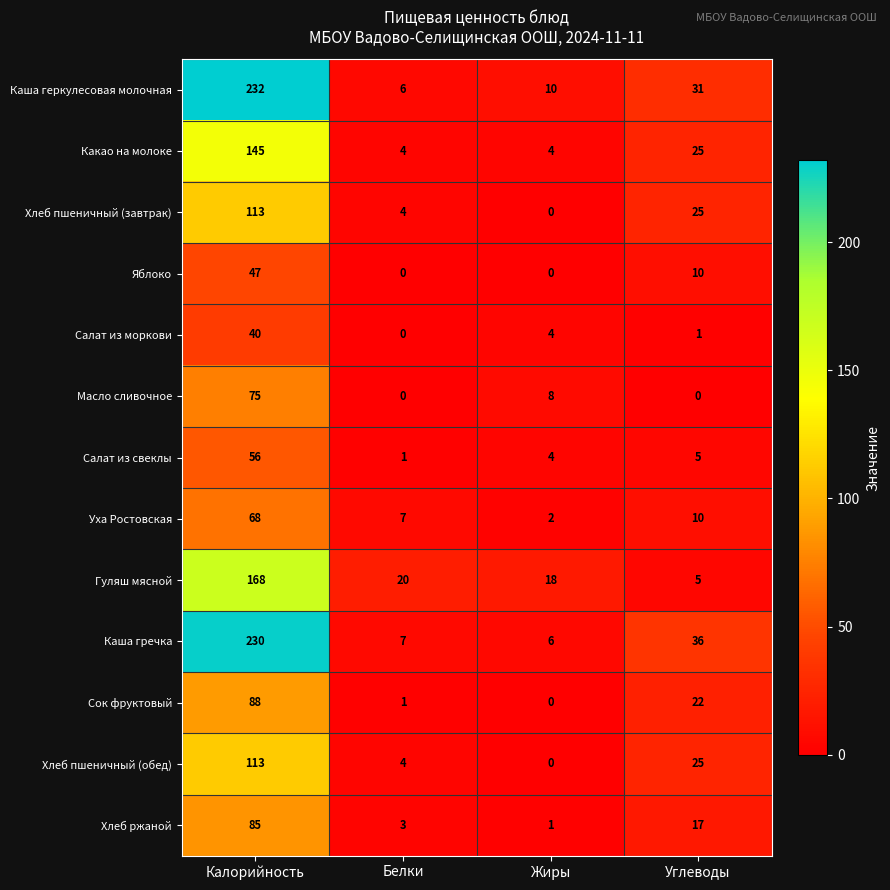

At which category is the sum across all series the highest?

Калорийность